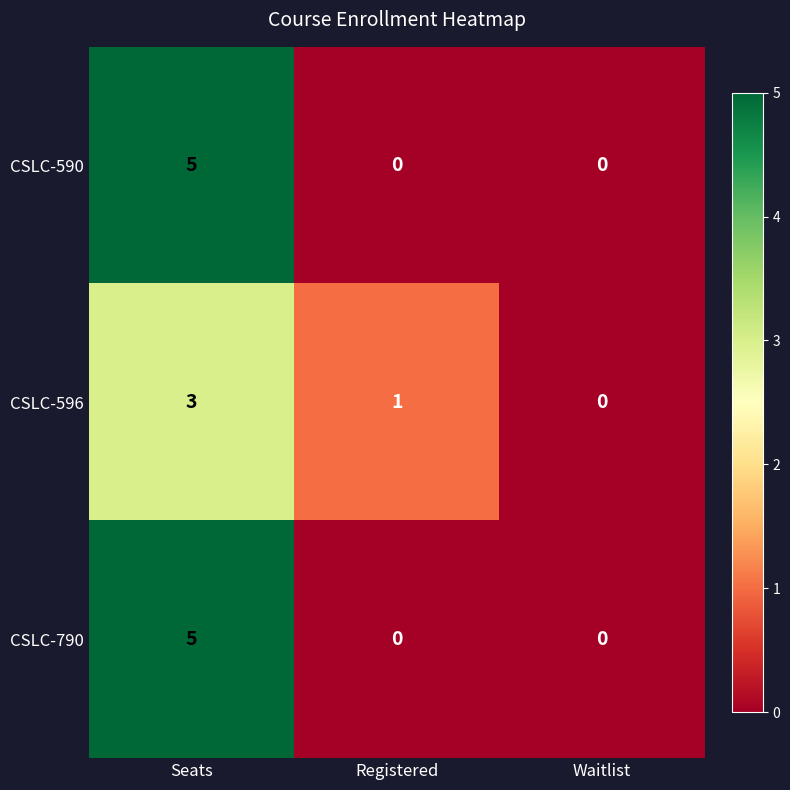

What is the maximum value shown in the chart?

5